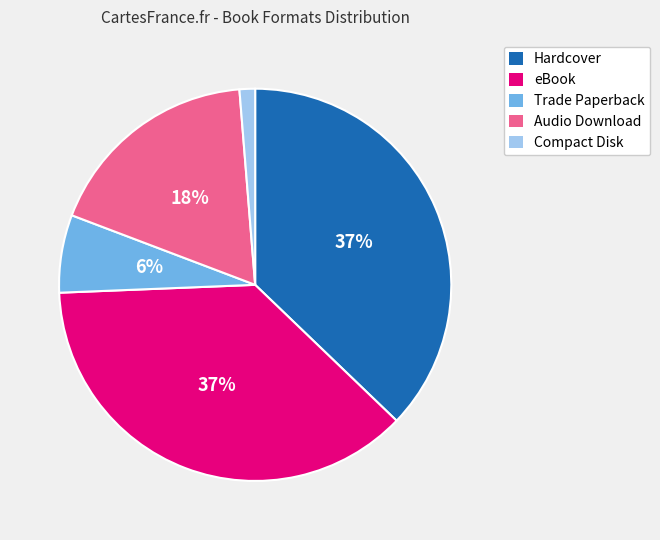

How many slices are in this pie chart?

5